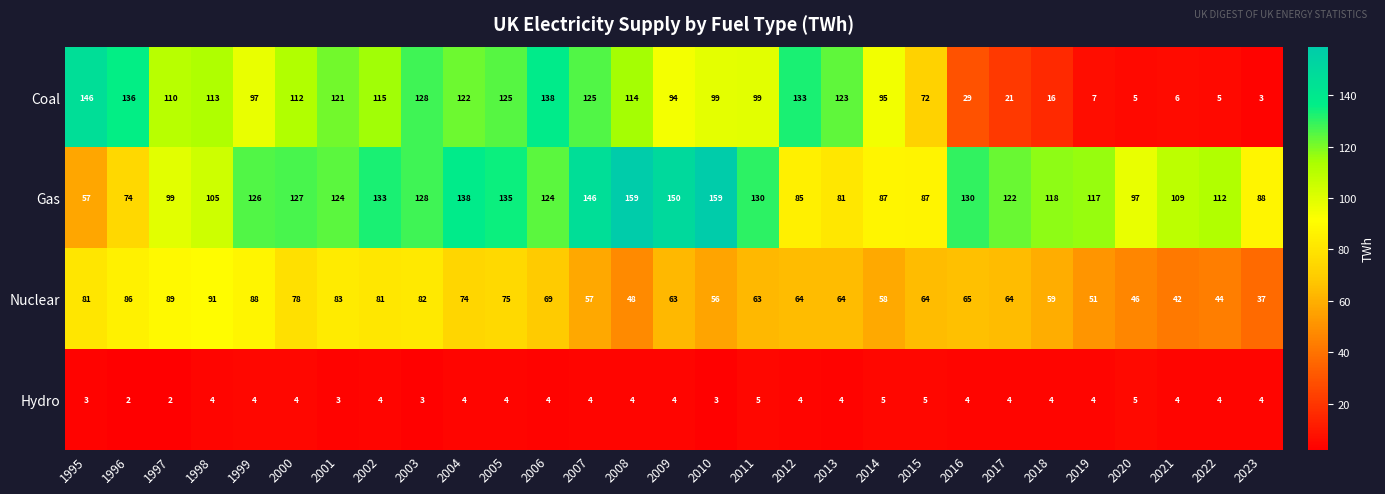

Is the value of Coal at 1997 greater than the value of Hydro at 1996?

Yes